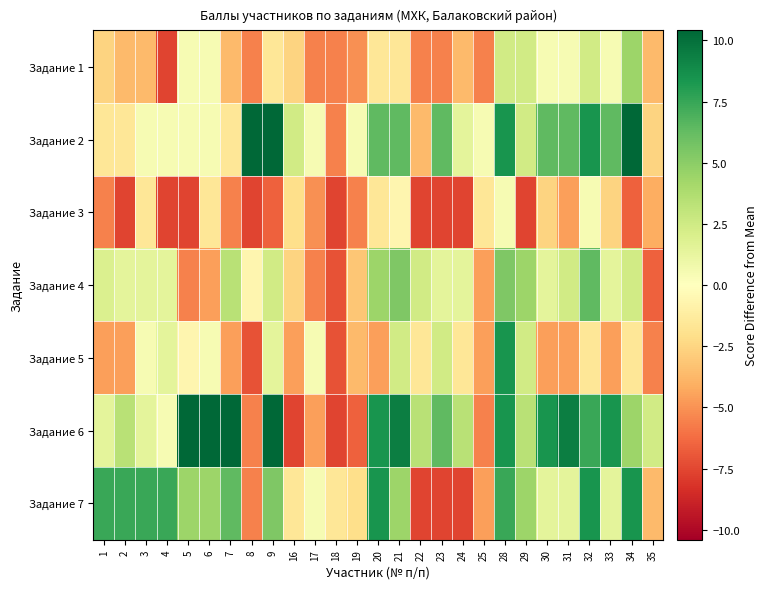

Rank the series by their maximum value, from lowest to highest.

Задание 3, Задание 1, Задание 4, Задание 5, Задание 7, Задание 2, Задание 6